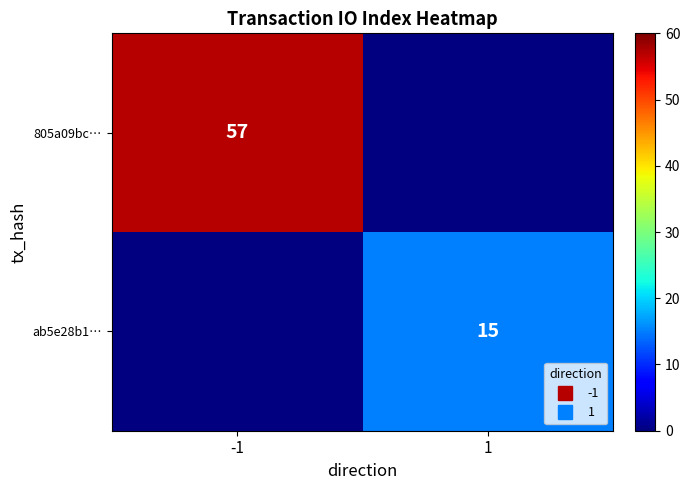

Which series has the widest spread of values?

805a09bc…